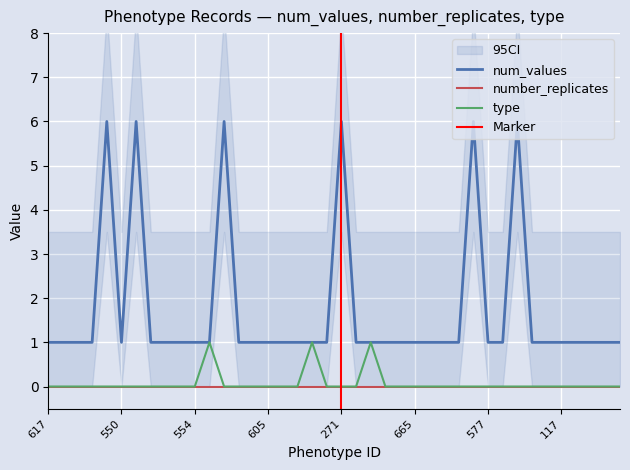

At which category is the sum across all series the highest?

273